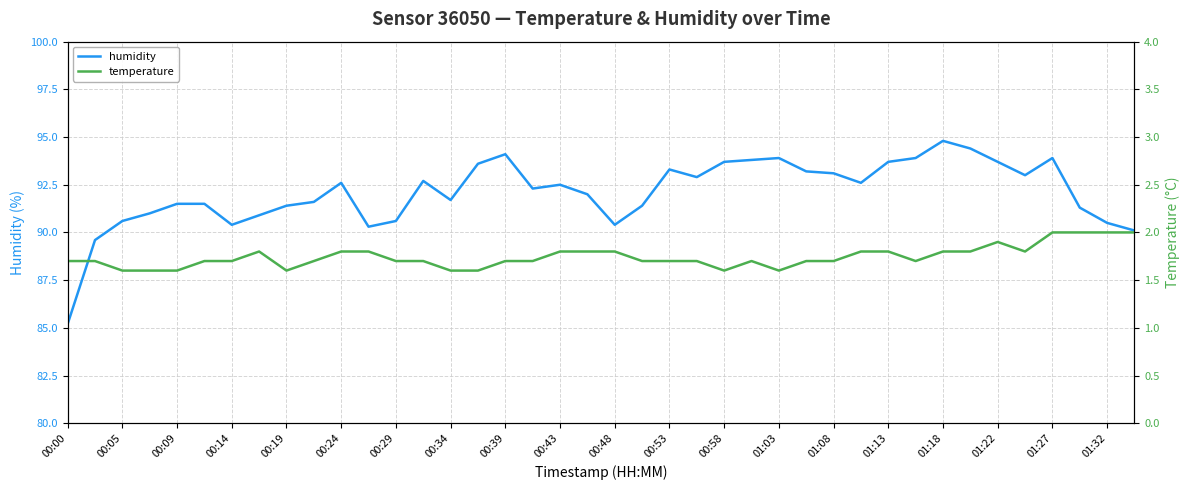

Reading left to right, transcribe all the data shown in this chart.

humidity: 85.2	89.6	90.6	91.0	91.5	91.5	90.4	90.9	91.4	91.6	92.6	90.3	90.6	92.7	91.7	93.6	94.1	92.3	92.5	92.0	90.4	91.4	93.3	92.9	93.7	93.8	93.9	93.2	93.1	92.6	93.7	93.9	94.8	94.4	93.7	93.0	93.9	91.3	90.5	90.1
temperature: 1.7	1.7	1.6	1.6	1.6	1.7	1.7	1.8	1.6	1.7	1.8	1.8	1.7	1.7	1.6	1.6	1.7	1.7	1.8	1.8	1.8	1.7	1.7	1.7	1.6	1.7	1.6	1.7	1.7	1.8	1.8	1.7	1.8	1.8	1.9	1.8	2.0	2.0	2.0	2.0